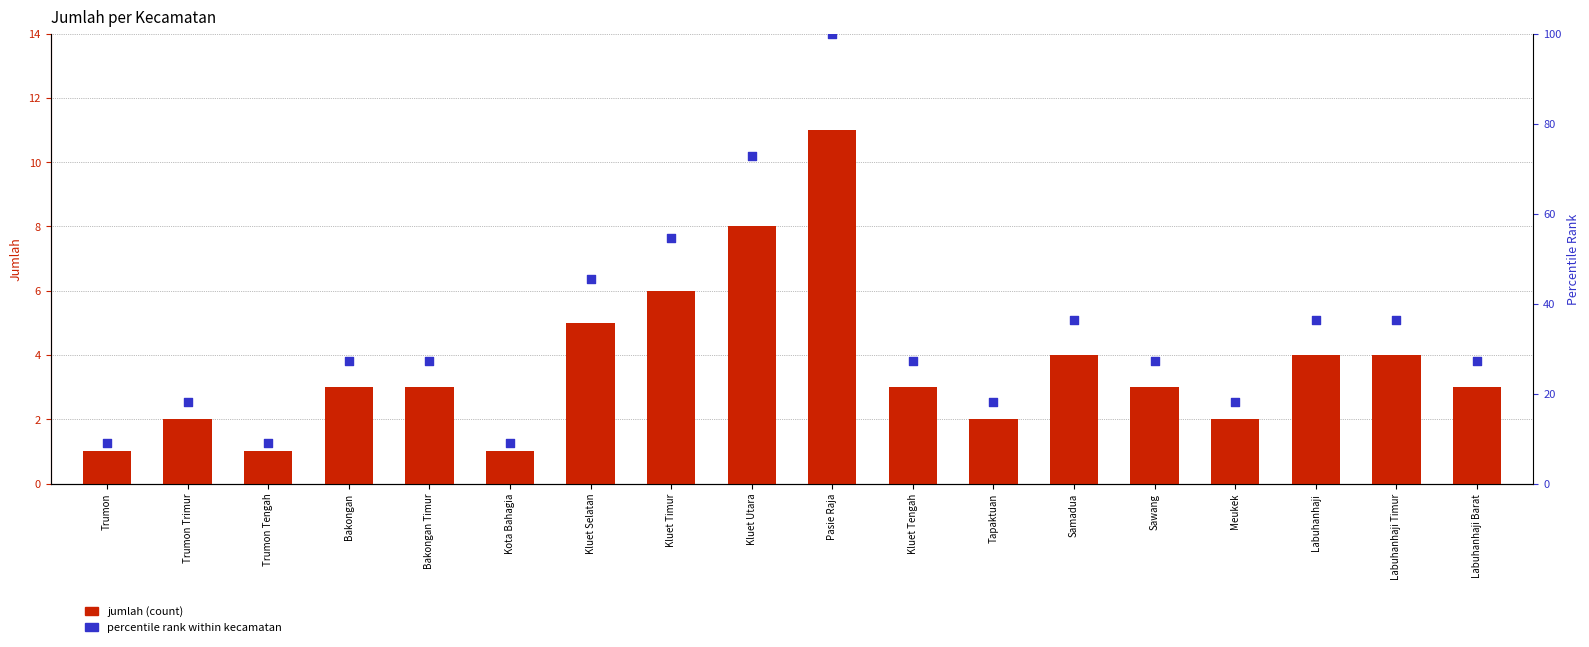

What are all the series names shown in the legend?

jumlah (count), percentile rank within kecamatan